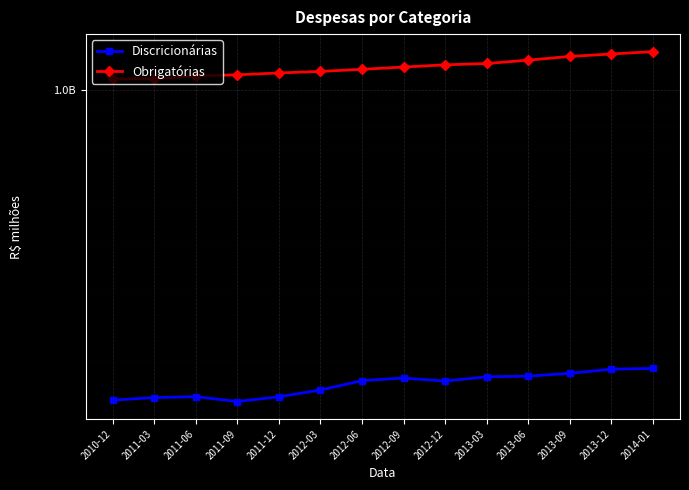

At which category is the sum across all series the highest?

2014-01